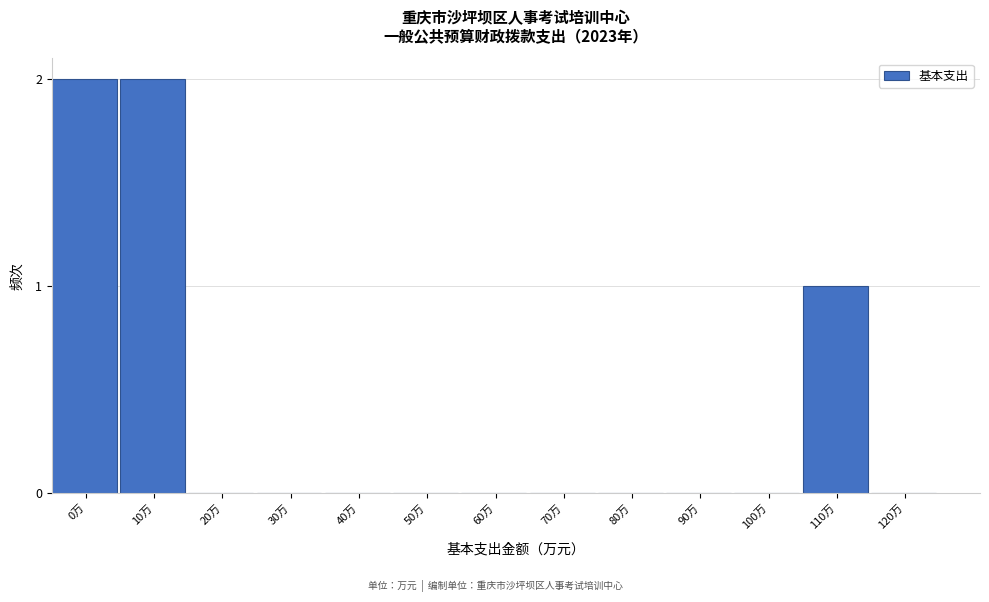

Reading left to right, list all the values displayed in this chart.

0万=2	10万=2	20万=0	30万=0	40万=0	50万=0	60万=0	70万=0	80万=0	90万=0	100万=0	110万=1	120万=0